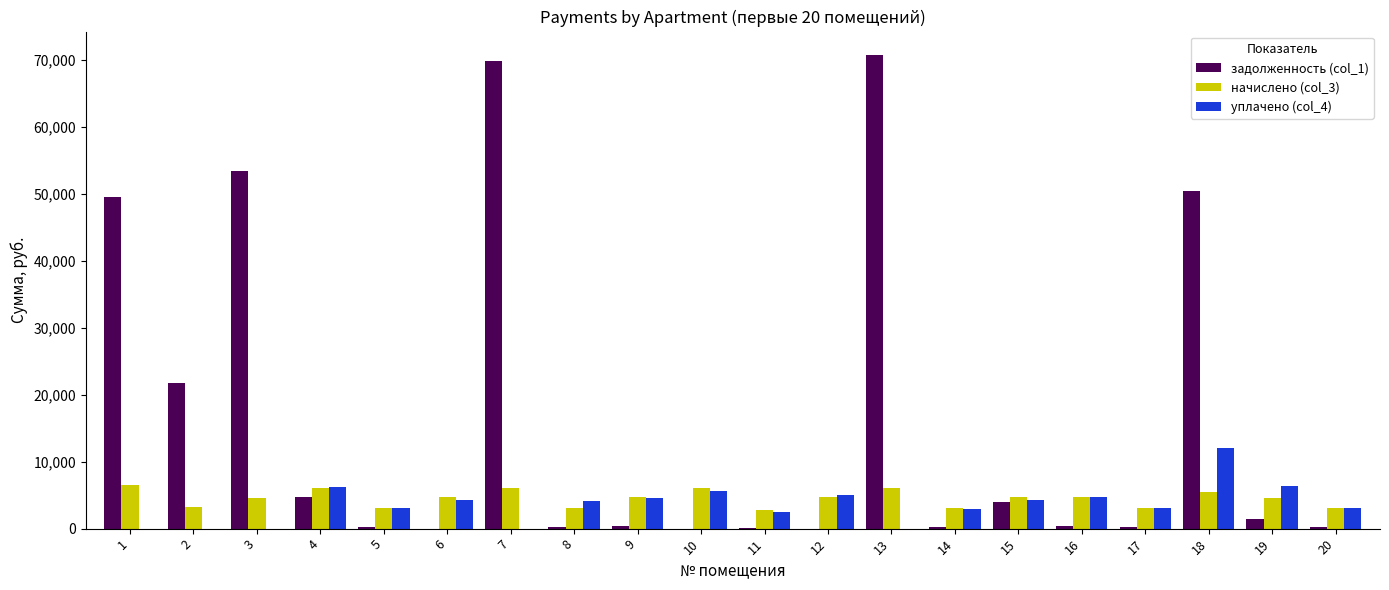

What is the highest value of the начислено (col_3) series?

6457.9